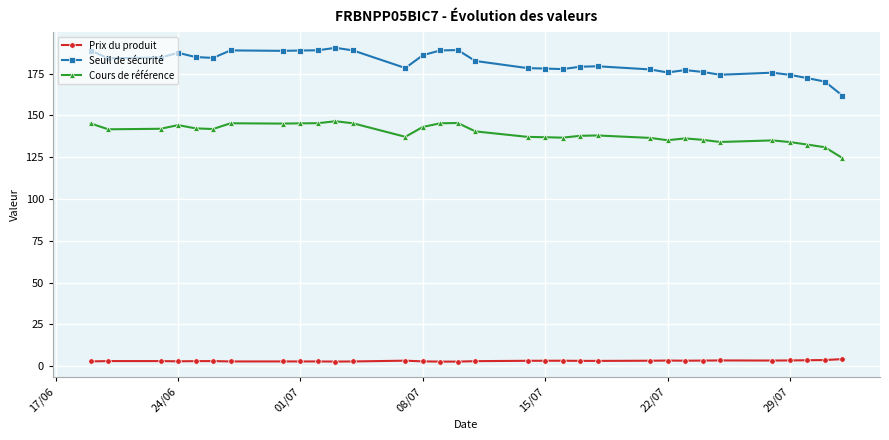

At how many categories does at least one series exceed 25?

32